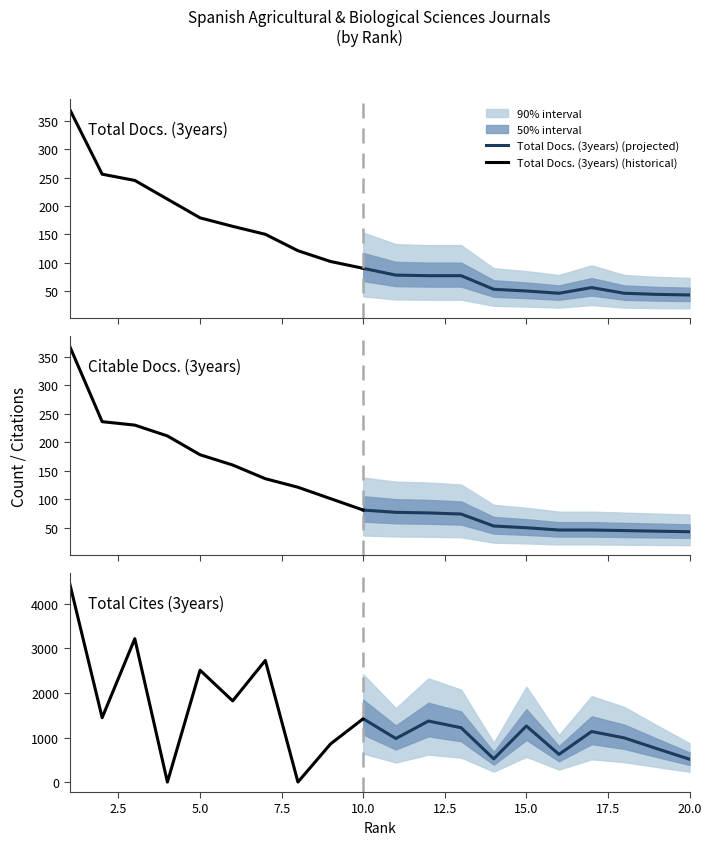

True or false: Citable Docs. (3years) has a value of 91 at 2.

False